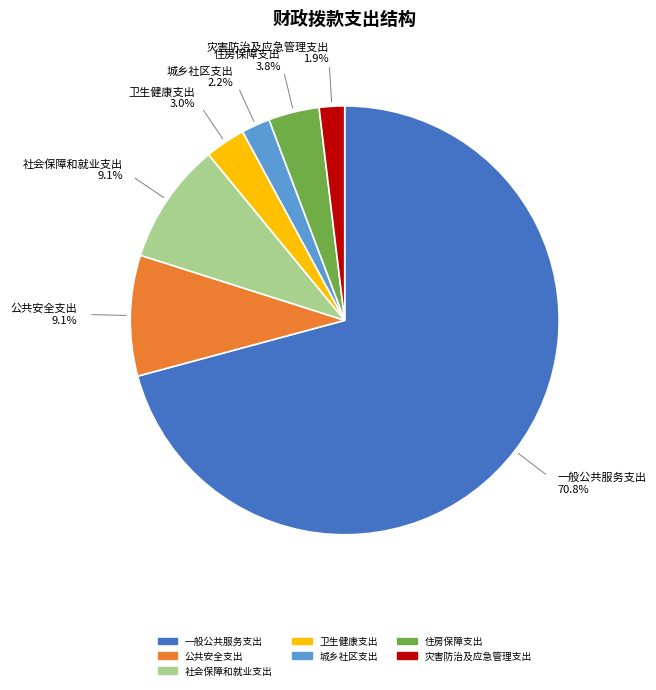

Combined, do 公共安全支出 and 城乡社区支出 account for over 50%?

No